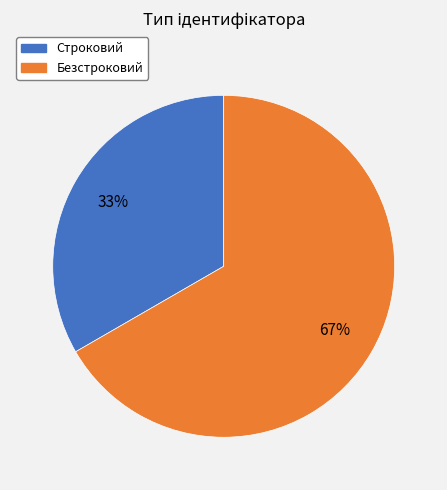

How many segments does this pie chart have?

2